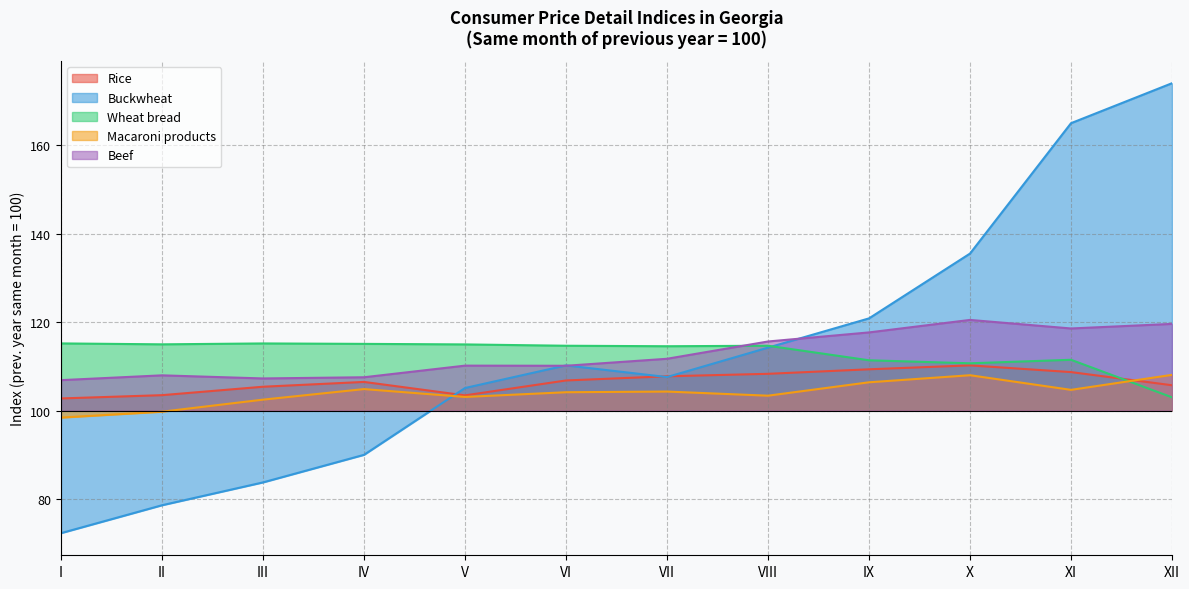

The value of Buckwheat at V is 8.8. True or false?

False